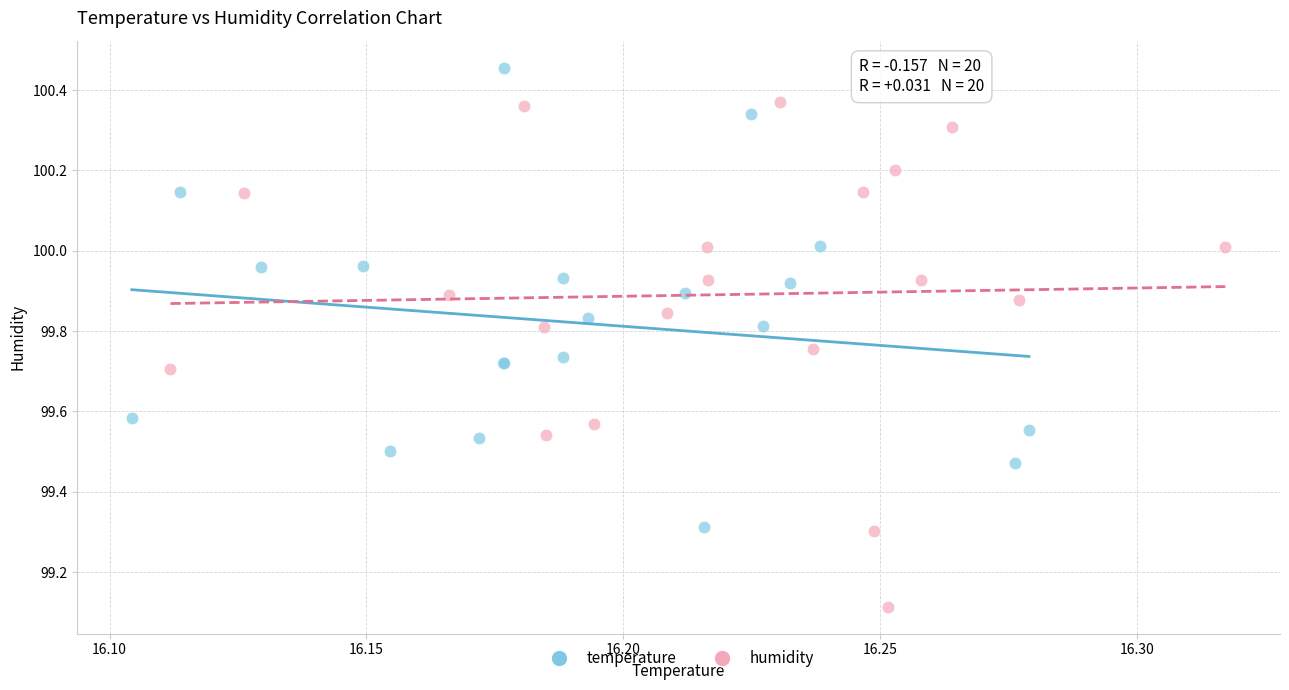

Which series reaches the maximum Y coordinate?

temperature